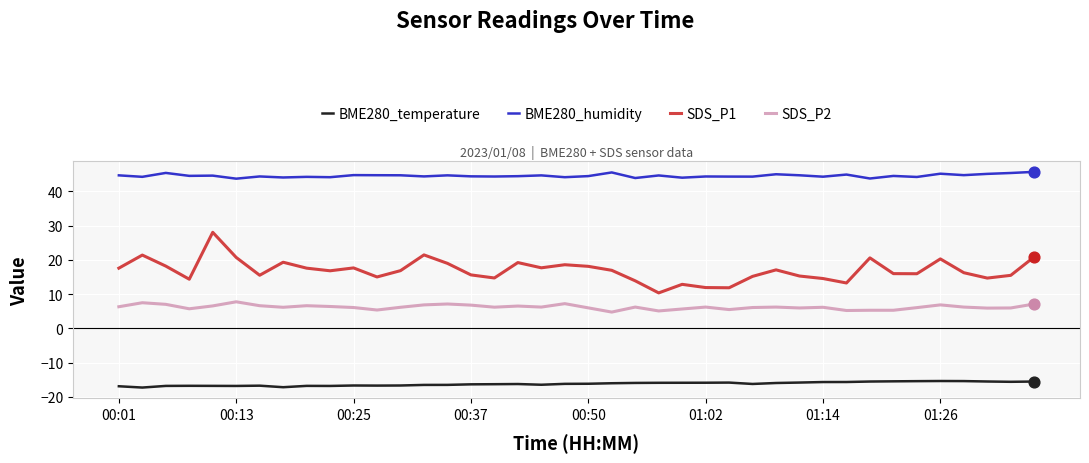

Which series has the largest total across all categories?

BME280_humidity